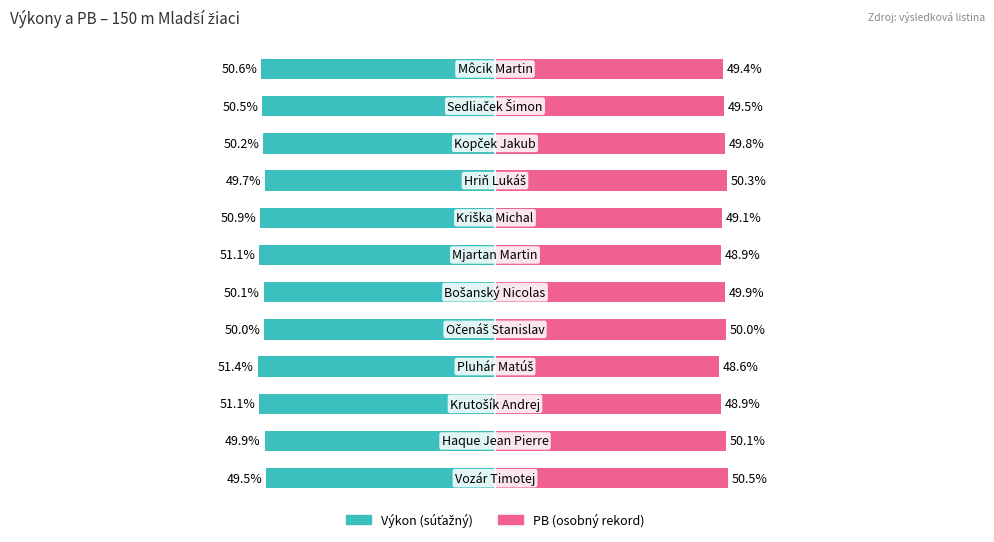

What are all the series names shown in the legend?

Výkon (súťažný), PB (osobný rekord)